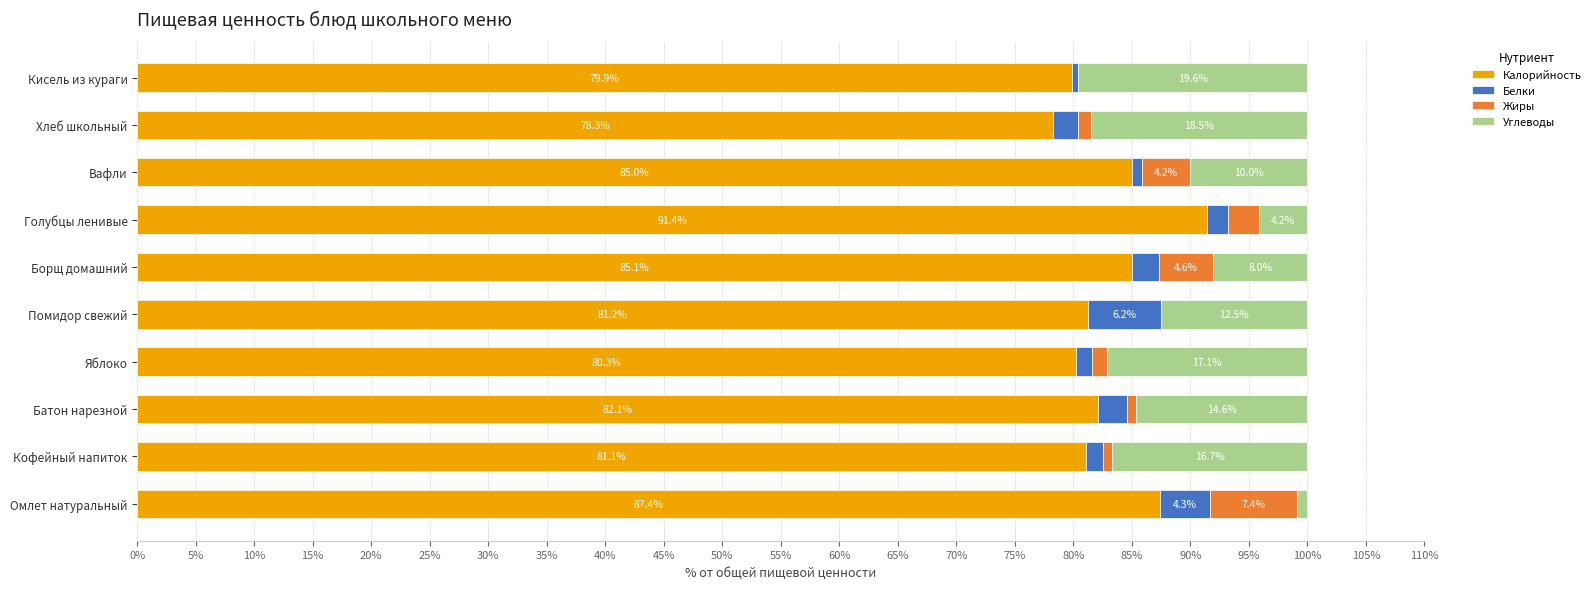

At which label does Калорийность reach its peak?

Голубцы ленивые